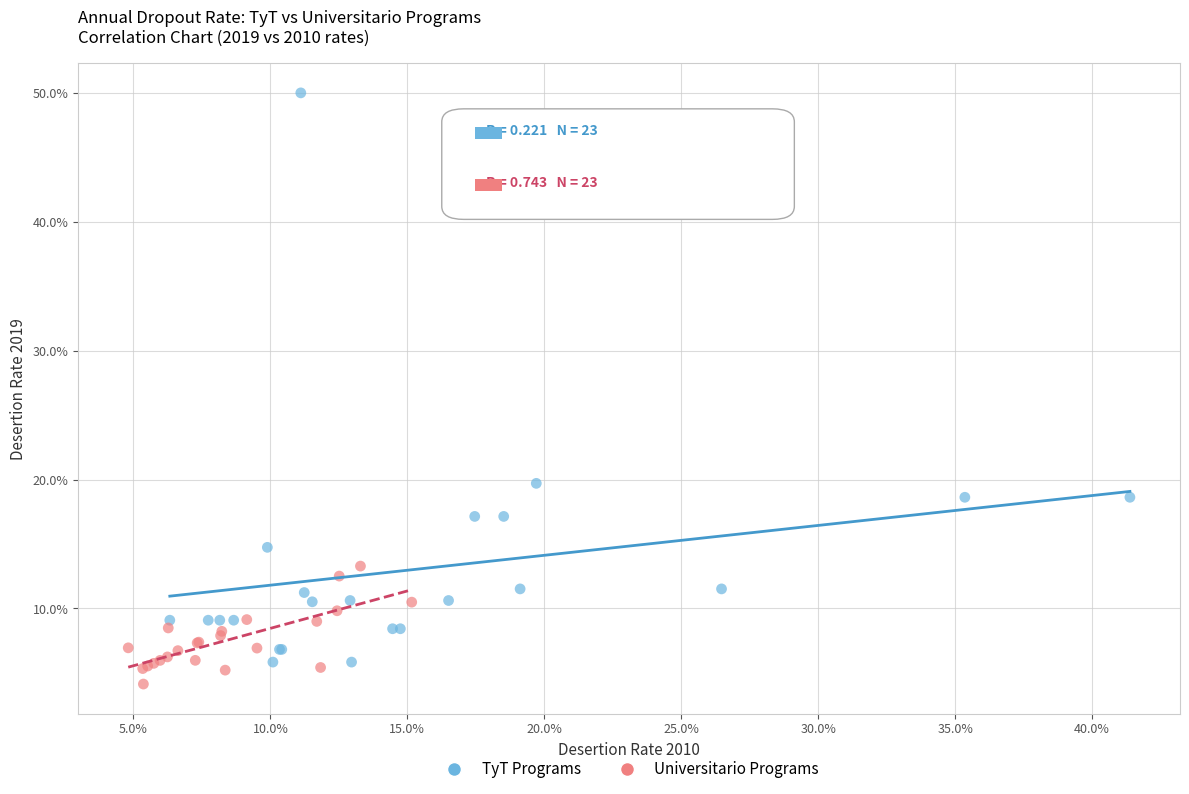

Which series contains the lowest Y value?

Universitario Programs